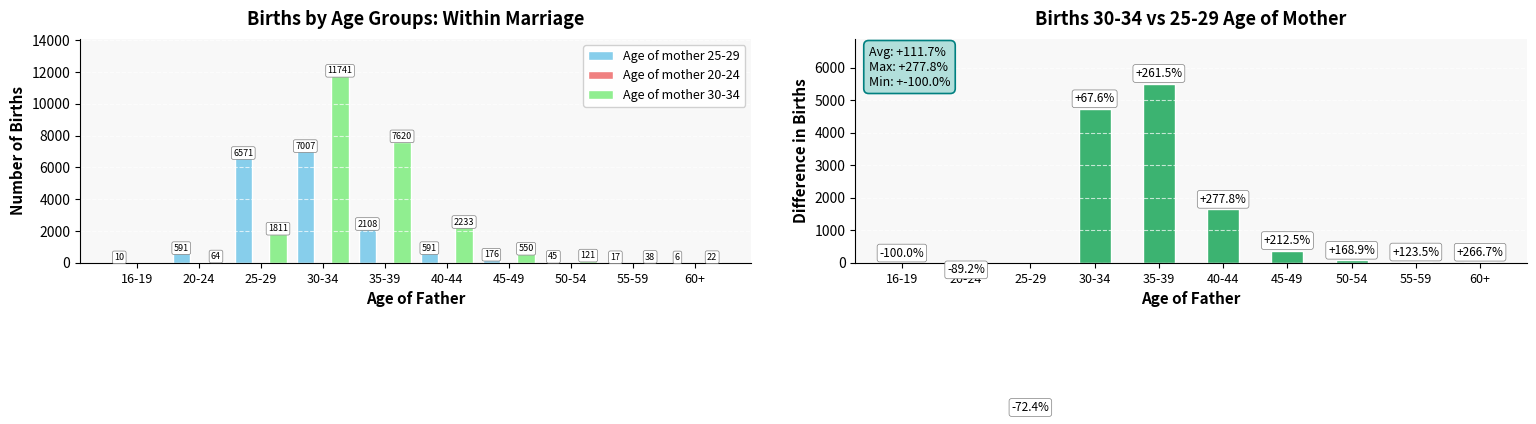

What is the difference between the Age of mother 25-29 values at 35-39 and 30-34?

4899